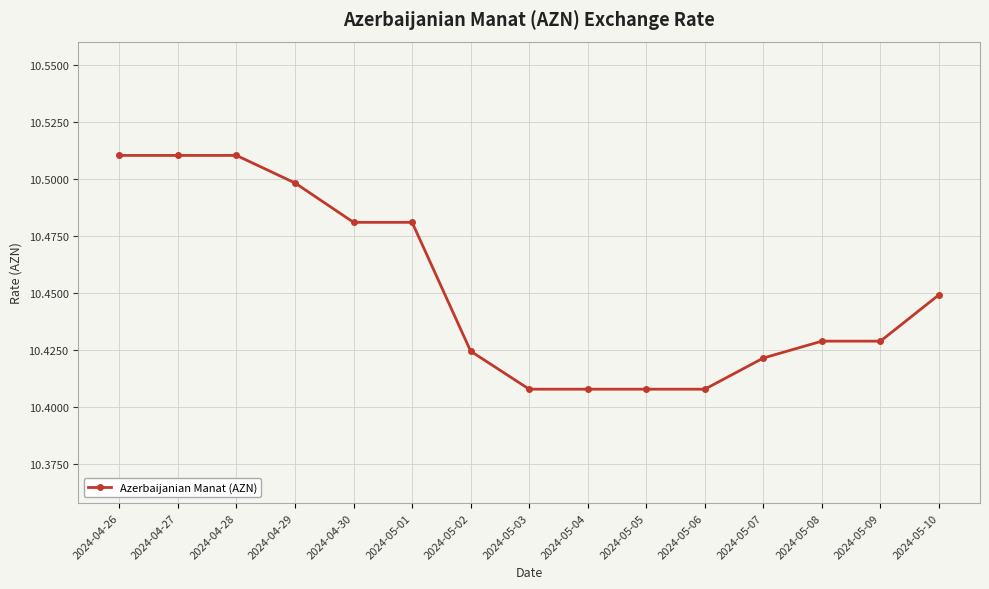

What is the sum of the values at 2024-05-07 and 2024-05-04?

20.8